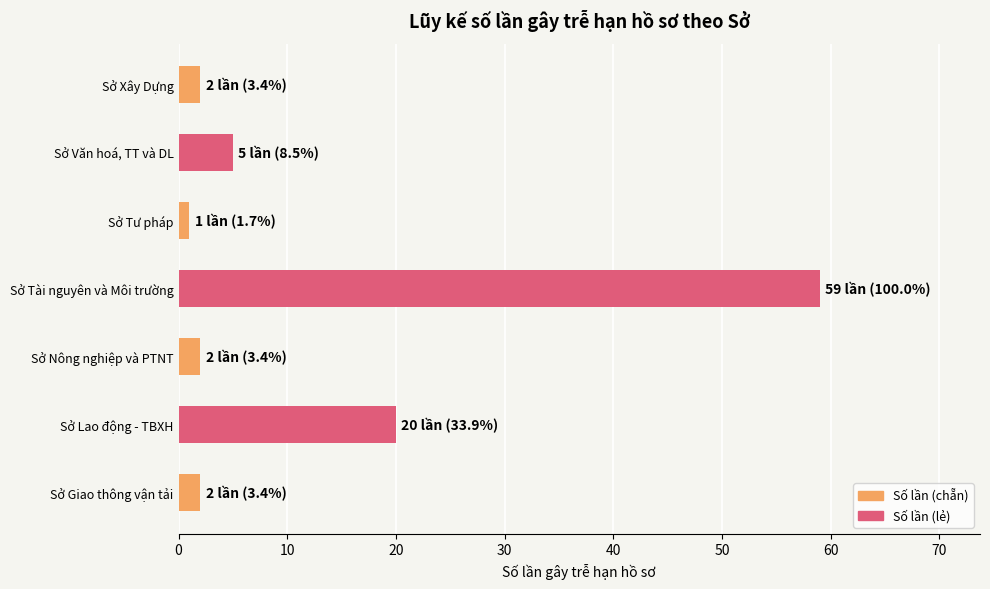

Approximately how many times larger is the value at Sở Lao động - TBXH compared to Sở Xây Dựng?

10.0